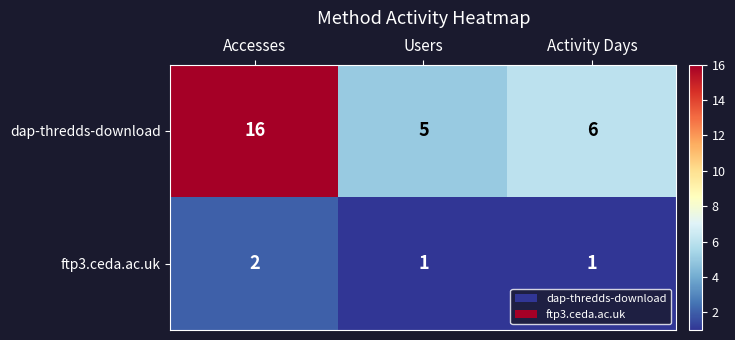

Reading left to right, what are all the values shown in this chart?

dap-thredds-download: Accesses=16	Users=5	Activity Days=6
ftp3.ceda.ac.uk: Accesses=2	Users=1	Activity Days=1